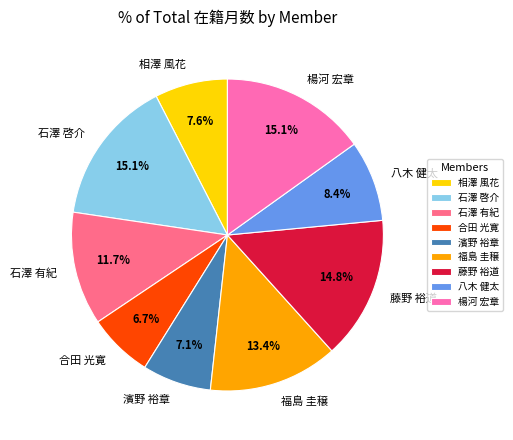

What is the ratio of the value at 福島 圭穣 to the value at 濱野 裕章?

1.9